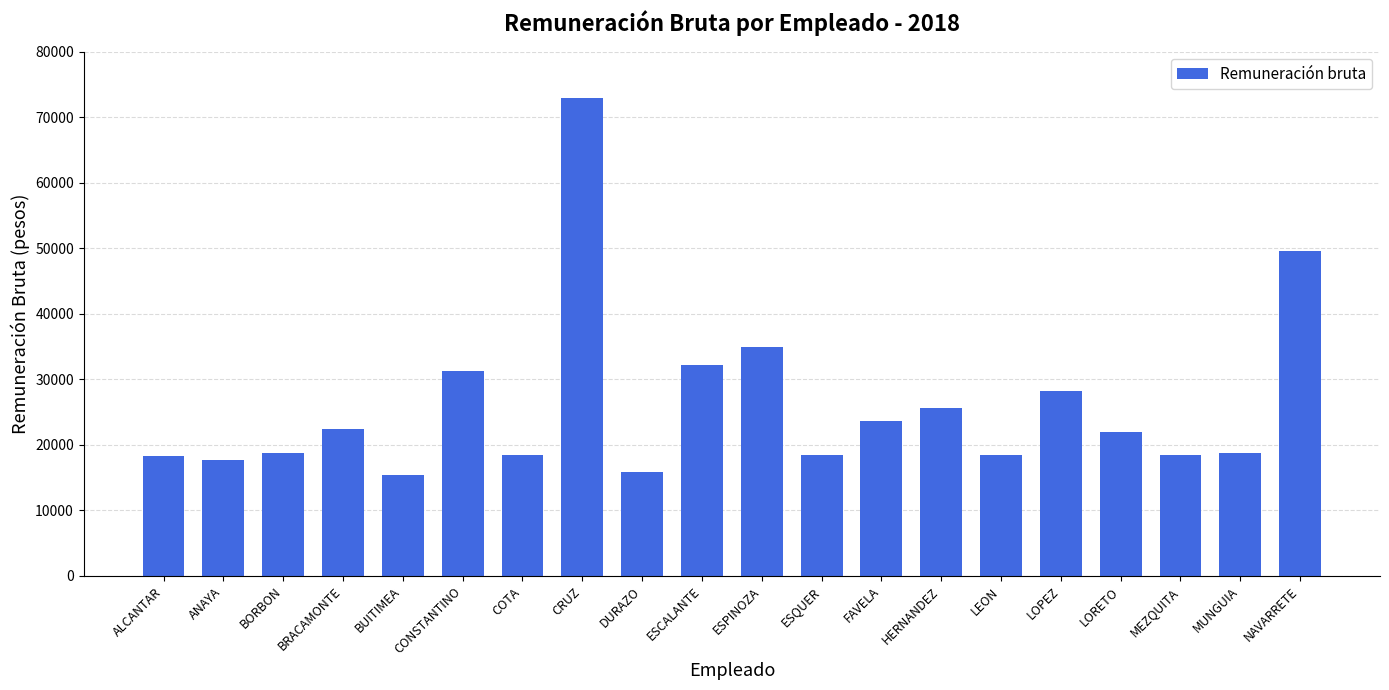

Count the number of categories in the chart.

20